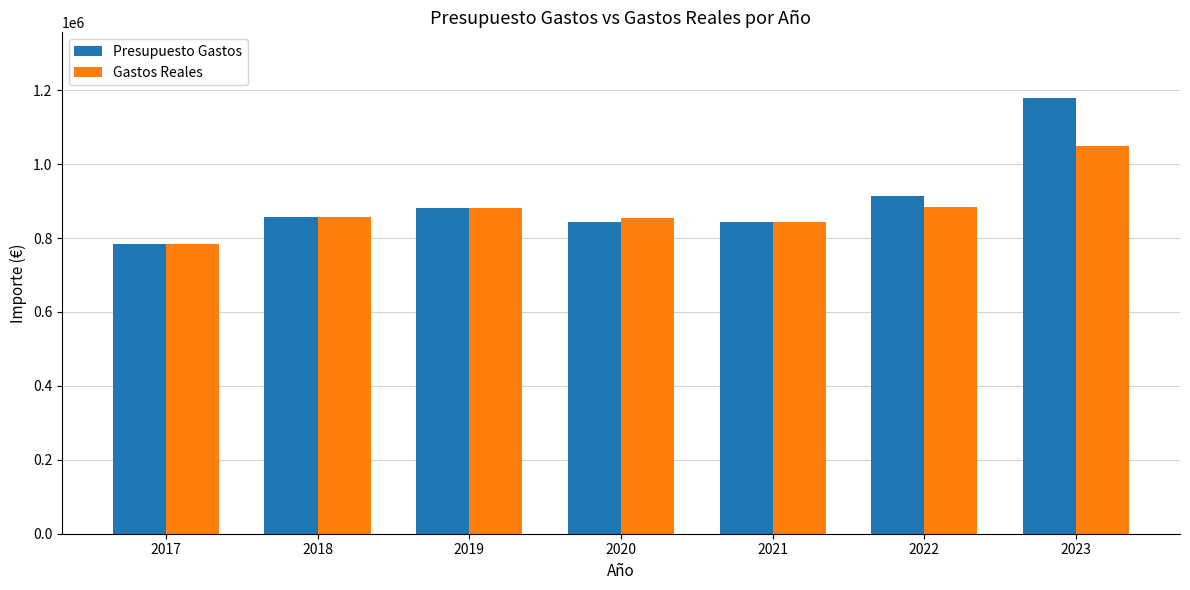

Which series has the largest range (max minus min)?

Presupuesto Gastos